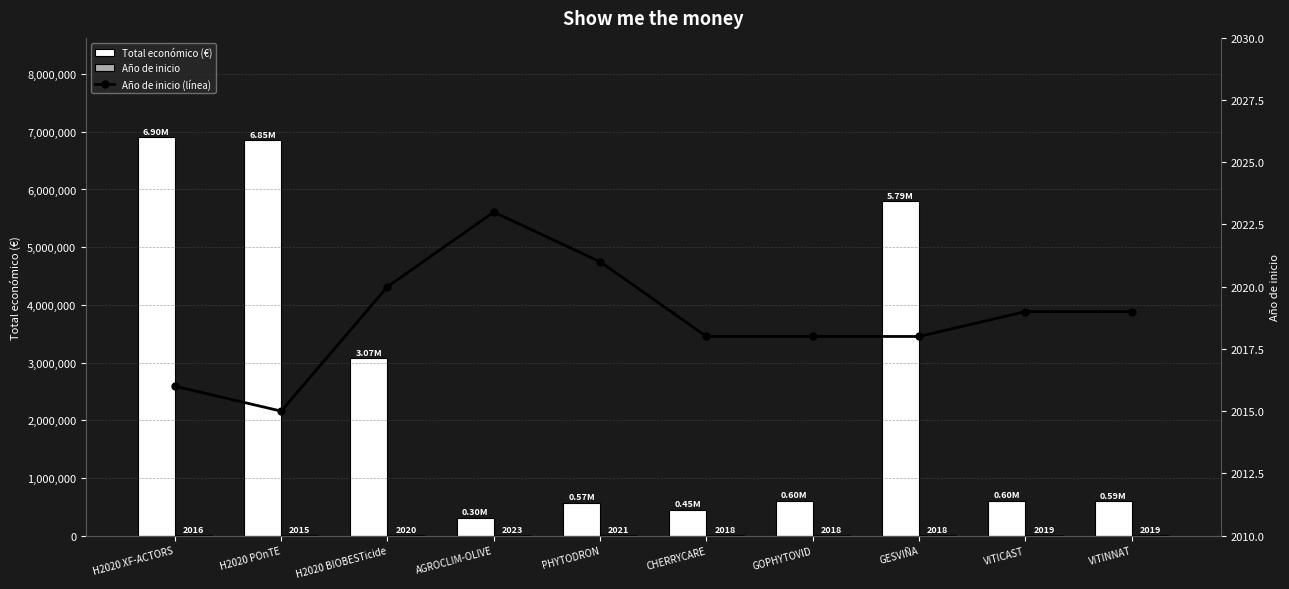

What is the difference between the highest and lowest values at H2020 XF-ACTORS?

6900984